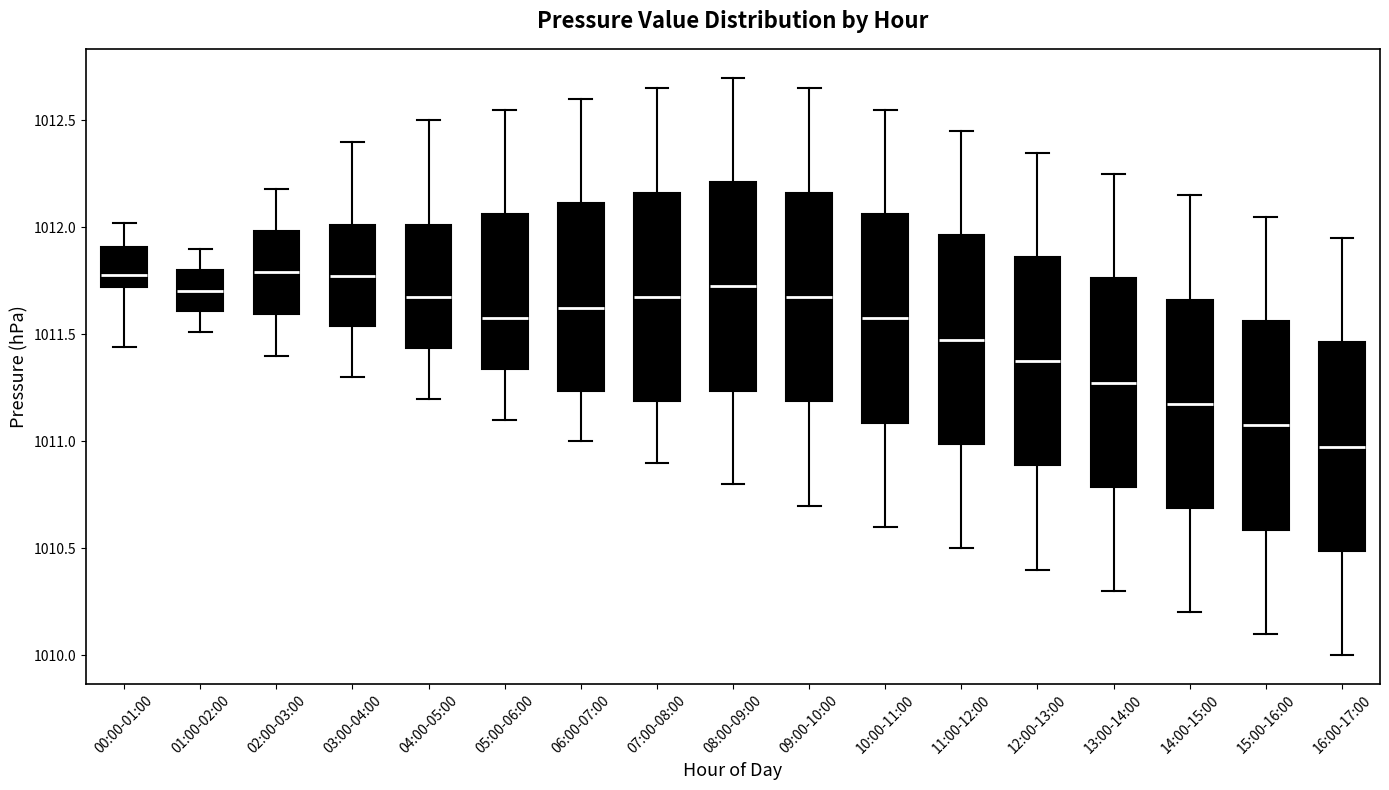

Reading left to right, read every box against the y-axis: the position of its median line, the range the box covers, and the ends of its whiskers. The values are not printed on the chart, so give them approximately, as read against the axis.

00:00-01:00: median 1011.80, box 1011.70 to 1011.90, whiskers 1011.45 to 1012.00
01:00-02:00: median 1011.70, box 1011.60 to 1011.80, whiskers 1011.50 to 1011.90
02:00-03:00: median 1011.80, box 1011.60 to 1012.00, whiskers 1011.40 to 1012.20
03:00-04:00: median 1011.80, box 1011.55 to 1012.00, whiskers 1011.30 to 1012.40
04:00-05:00: median 1011.70, box 1011.45 to 1012.00, whiskers 1011.20 to 1012.50
05:00-06:00: median 1011.60, box 1011.35 to 1012.05, whiskers 1011.10 to 1012.55
06:00-07:00: median 1011.65, box 1011.25 to 1012.10, whiskers 1011.00 to 1012.60
07:00-08:00: median 1011.70, box 1011.20 to 1012.15, whiskers 1010.90 to 1012.65
08:00-09:00: median 1011.75, box 1011.25 to 1012.20, whiskers 1010.80 to 1012.70
09:00-10:00: median 1011.70, box 1011.20 to 1012.15, whiskers 1010.70 to 1012.65
10:00-11:00: median 1011.60, box 1011.10 to 1012.05, whiskers 1010.60 to 1012.55
11:00-12:00: median 1011.50, box 1011.00 to 1011.95, whiskers 1010.50 to 1012.45
12:00-13:00: median 1011.40, box 1010.90 to 1011.85, whiskers 1010.40 to 1012.35
13:00-14:00: median 1011.30, box 1010.80 to 1011.75, whiskers 1010.30 to 1012.25
14:00-15:00: median 1011.20, box 1010.70 to 1011.65, whiskers 1010.20 to 1012.15
15:00-16:00: median 1011.10, box 1010.60 to 1011.55, whiskers 1010.10 to 1012.05
16:00-17:00: median 1011.00, box 1010.50 to 1011.45, whiskers 1010.00 to 1011.95